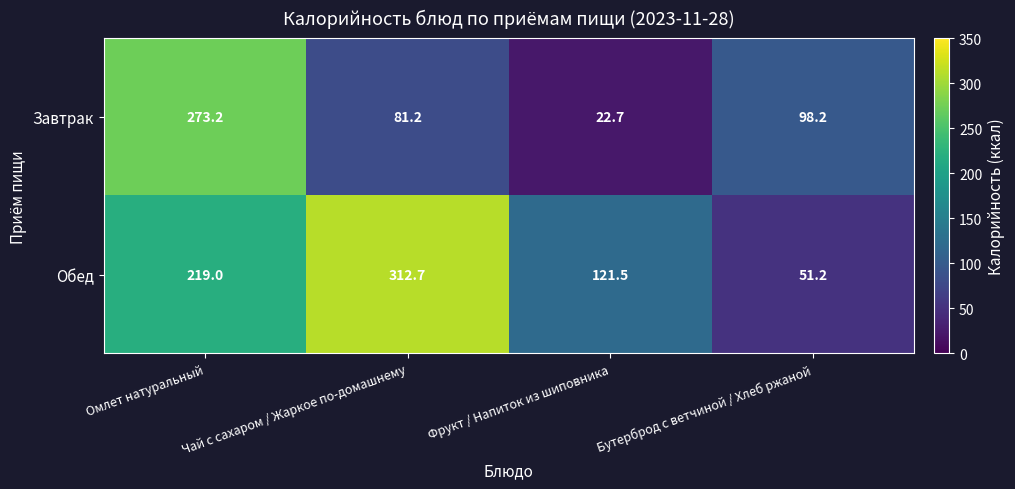

What is the difference between the Обед values at Чай с сахаром / Жаркое по-домашнему and Омлет натуральный?

93.7